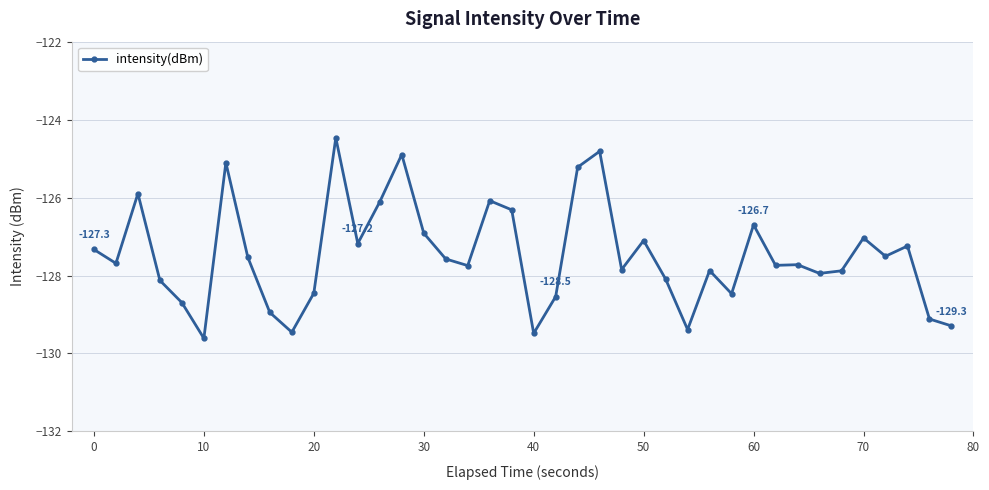

What is the difference between the maximum and minimum values?

5.1